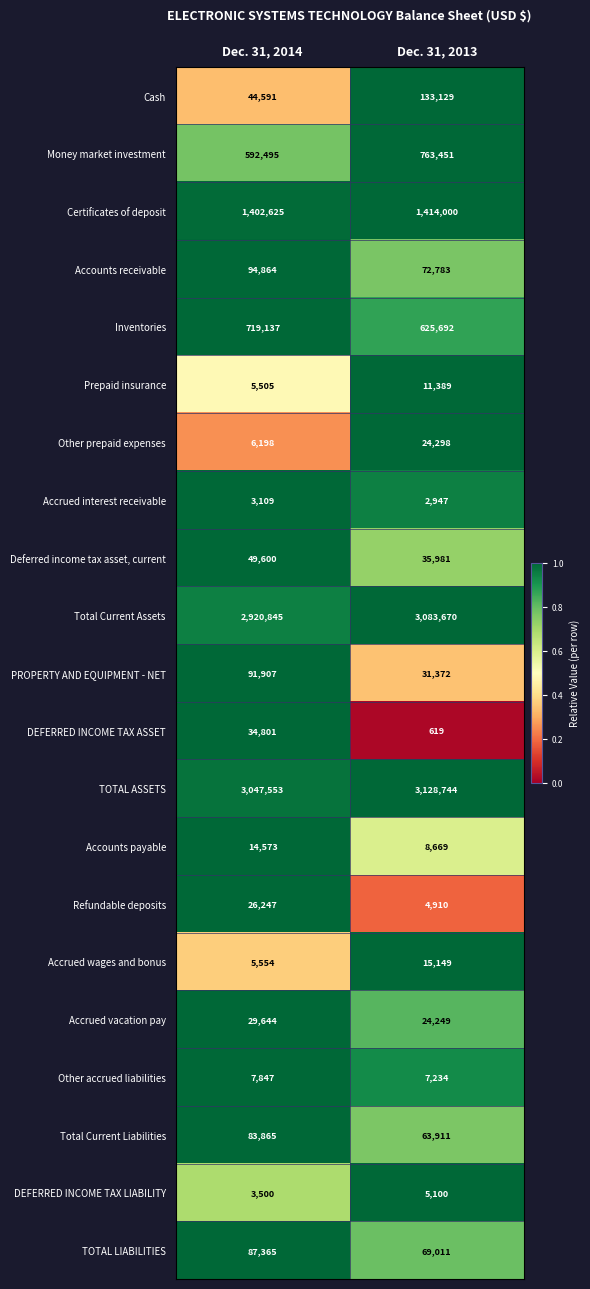

True or false: DEFERRED INCOME TAX ASSET has a value of 52320 at Dec. 31, 2014.

False